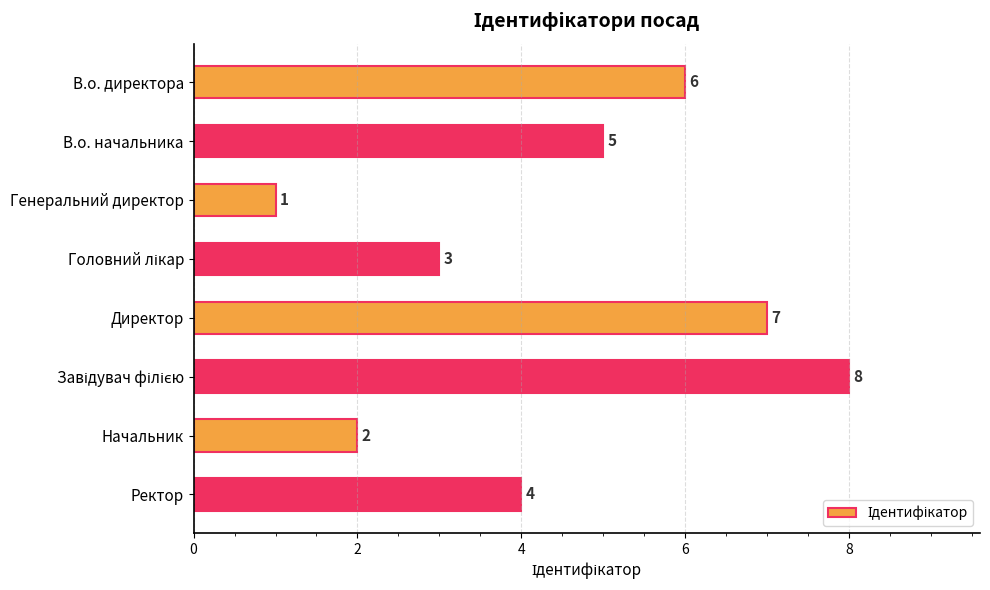

Count the values in the range 3 to 7.

5